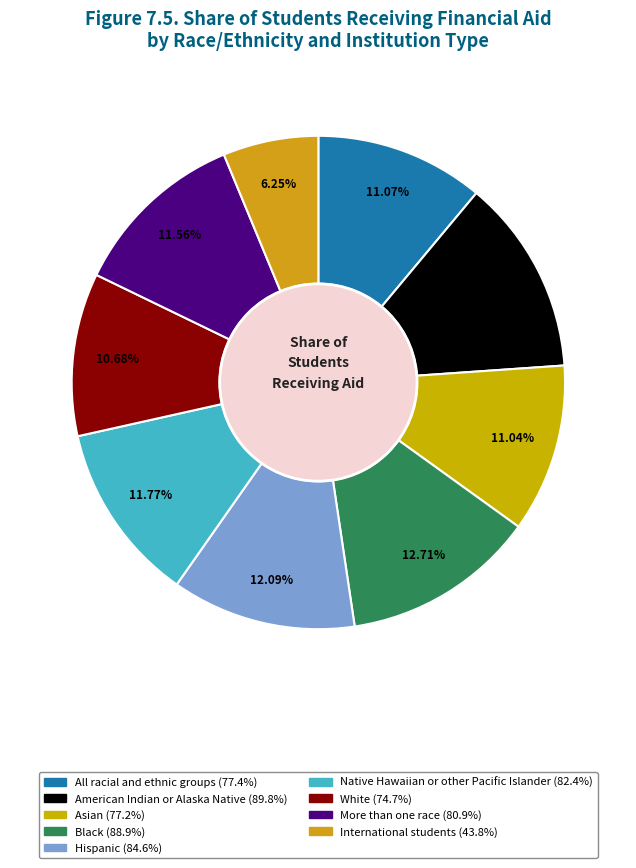

To the nearest percent, what is the combined percentage of Black and Asian?

24%